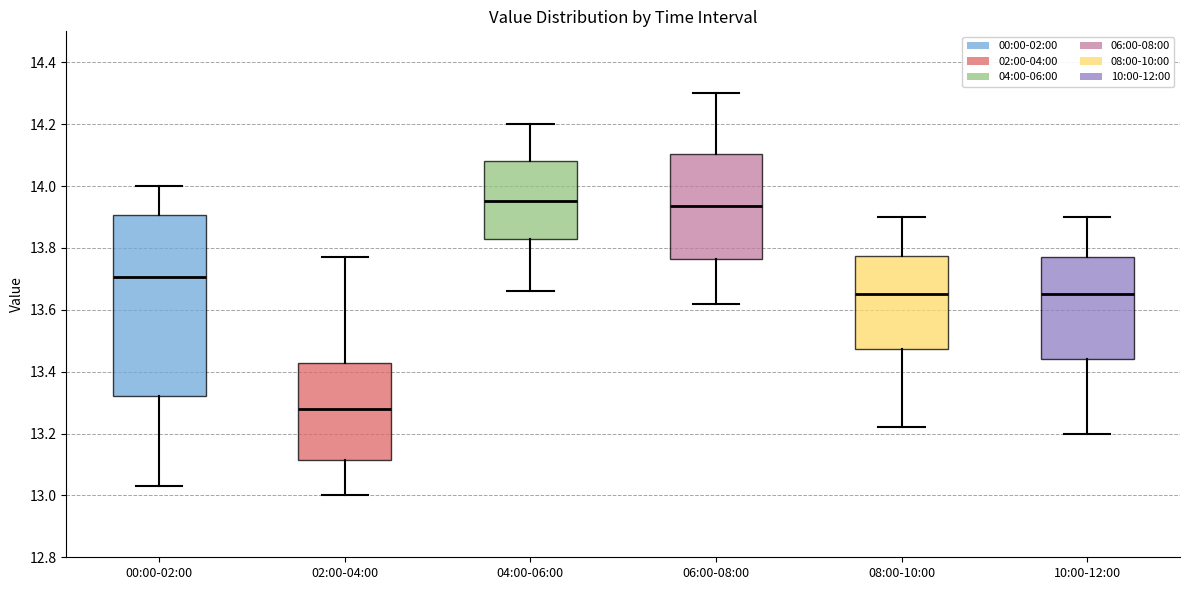

Where does the upper whisker of the box for 10:00-12:00 end on the y-axis? The values are not printed on the chart, so give them approximately, as read against the axis.

13.90